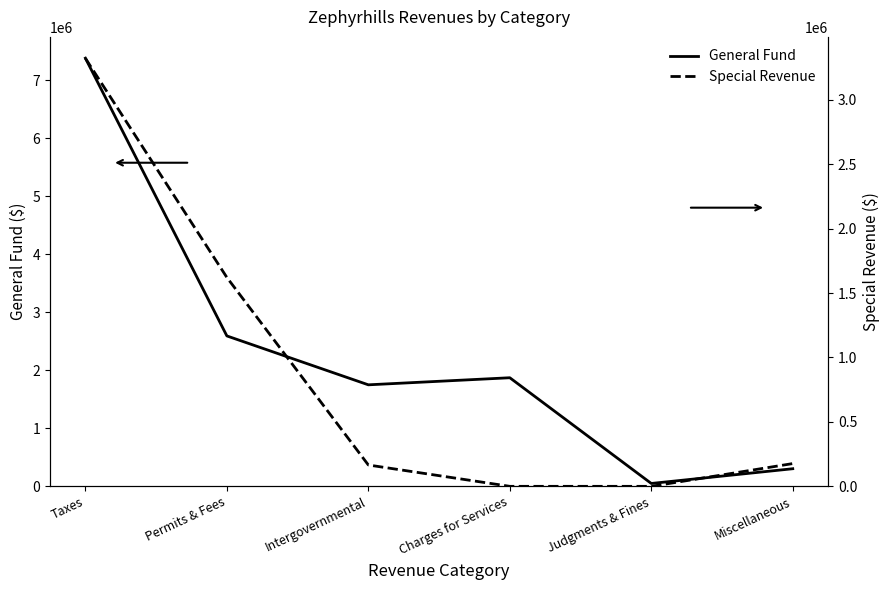

Rank the categories by Special Revenue value from lowest to highest.

Charges for Services, Judgments & Fines, Intergovernmental, Miscellaneous, Permits & Fees, Taxes